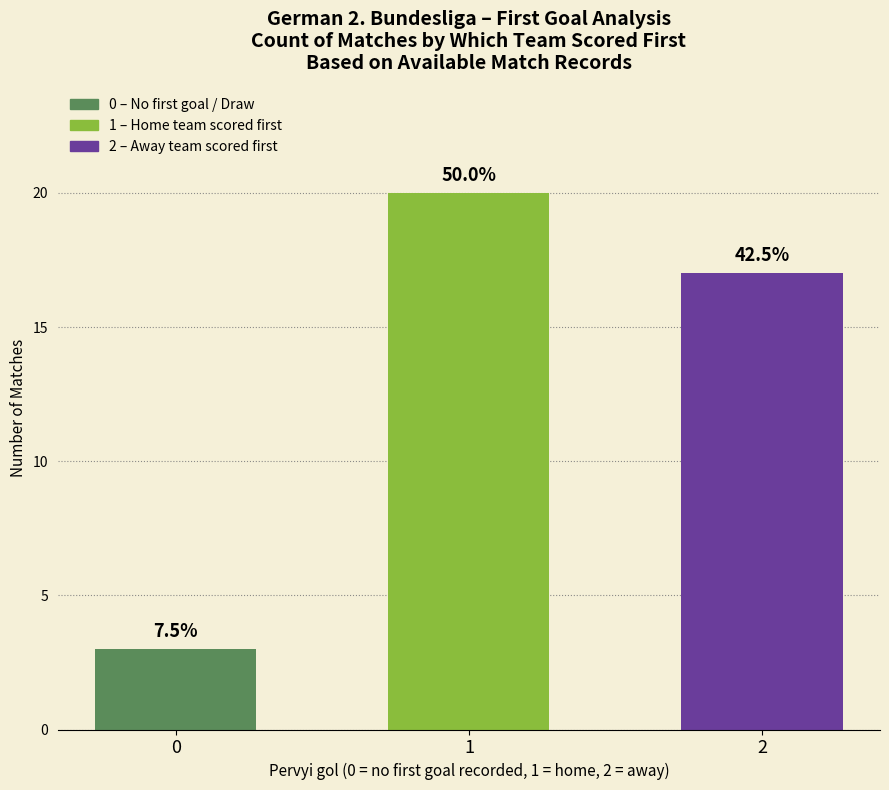

Rank the categories by value from lowest to highest.

0, 2, 1